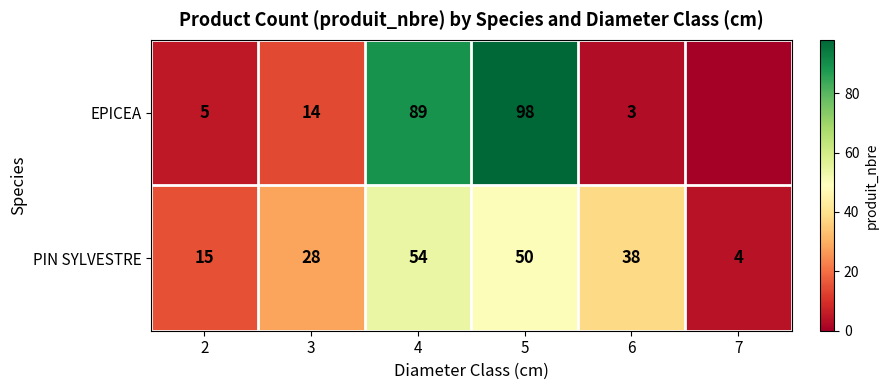

Rank the categories by PIN SYLVESTRE value from highest to lowest.

4, 5, 6, 3, 2, 7